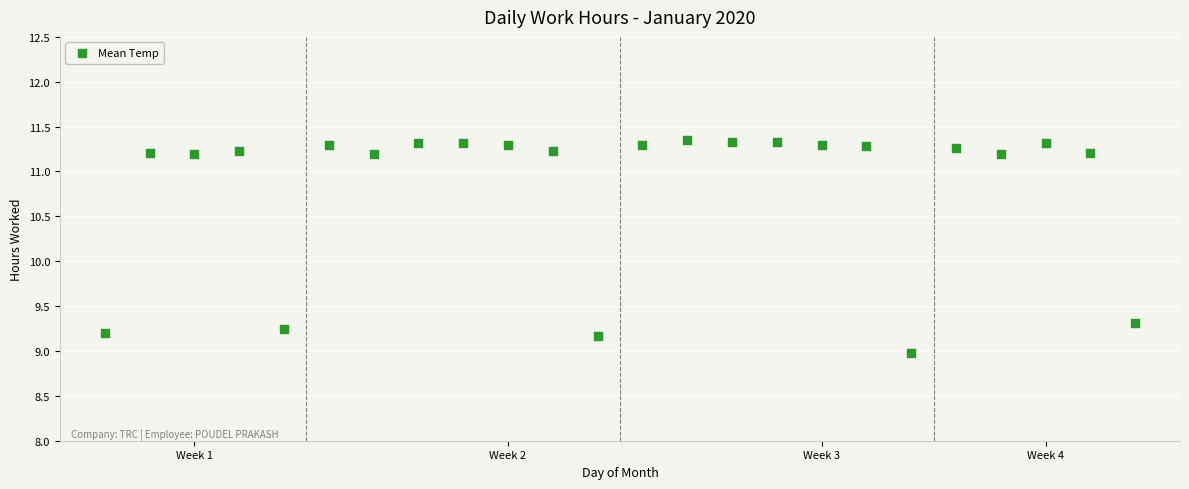

What is the range of Y values (max minus min)?

2.4